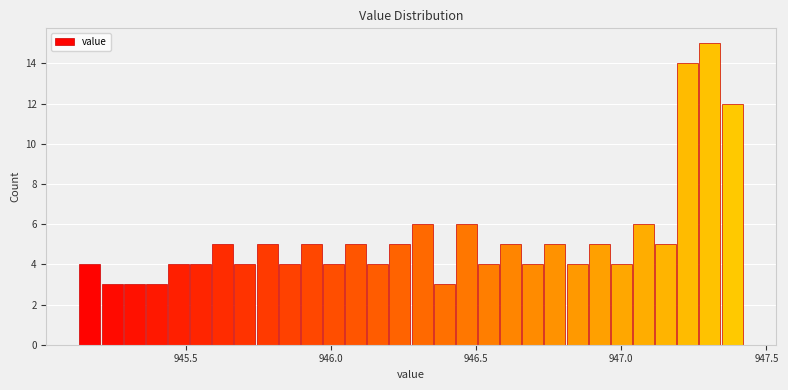

Around what value on the x-axis is the tallest bar? Give the approximate position of its centre, as read against the axis.

947.30